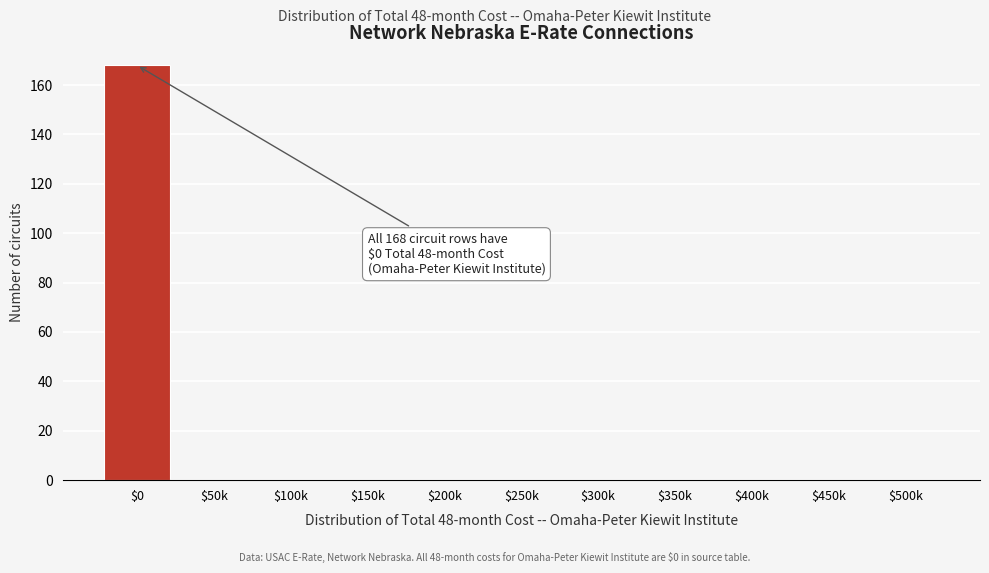

Is it true that the value at $400k is 0?

True